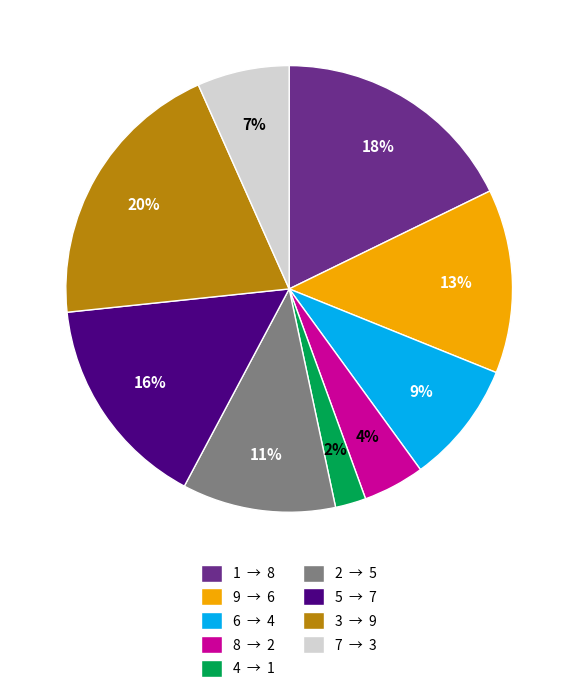

The 5 slice represents 9% of the pie. True or false?

False